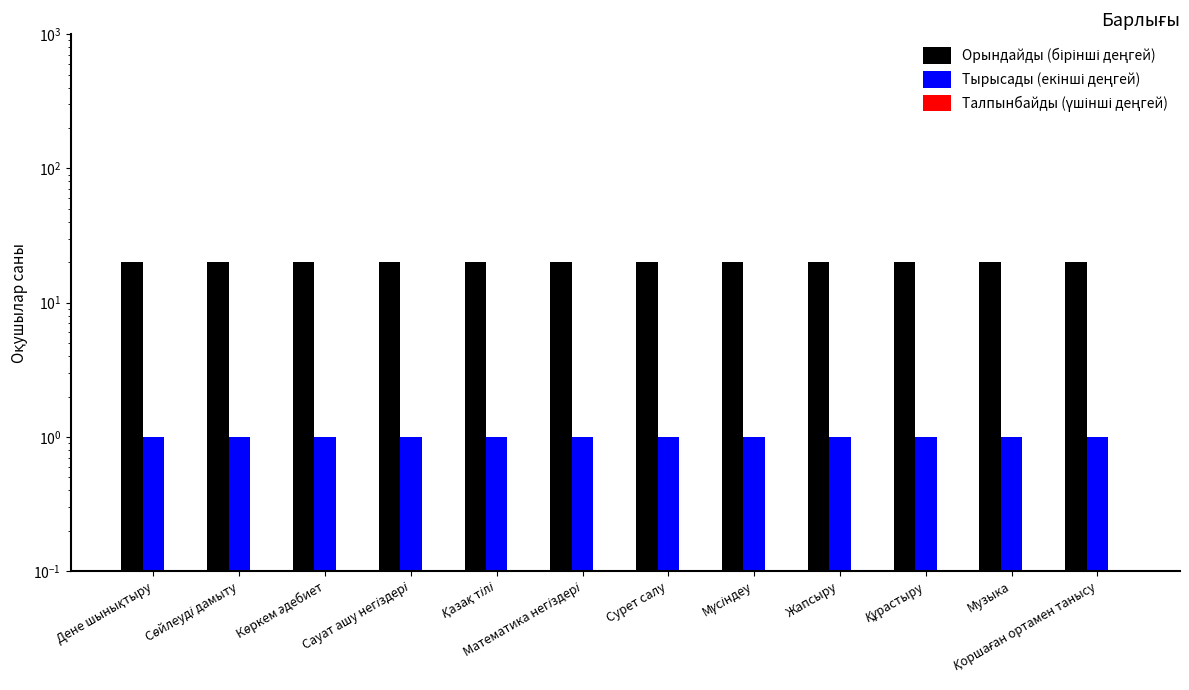

List the labels in order of Талпынбайды (үшінші деңгей) value, smallest first.

Дене шынықтыру, Сөйлеуді дамыту, Көркем әдебиет, Сауат ашу негіздері, Қазақ тілі, Математика негіздері, Сурет салу, Мүсіндеу, Жапсыру, Құрастыру, Музыка, Қоршаған ортамен танысу